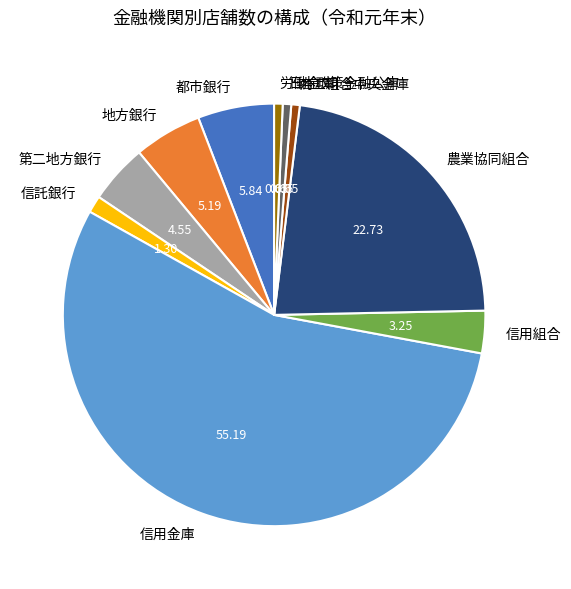

Which category has the biggest portion of the pie?

信用金庫